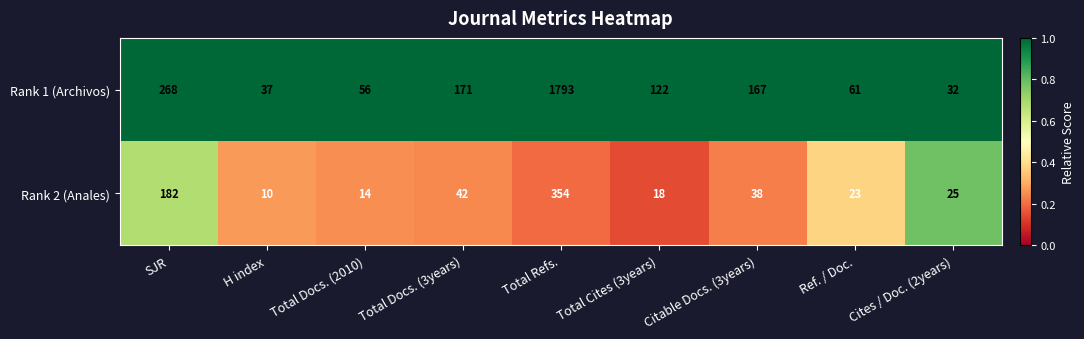

What is the average value of the Rank 2 (Anales) series?

78